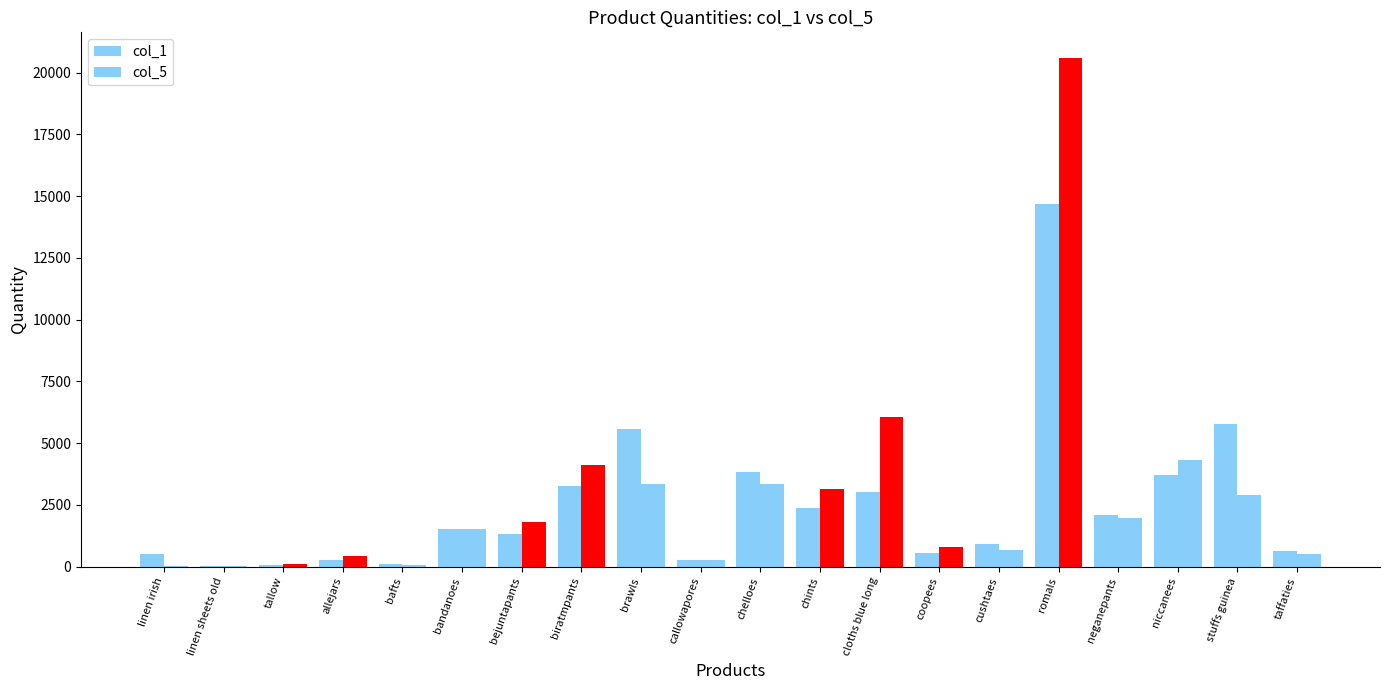

Which label corresponds to the largest value in the chart?

romals